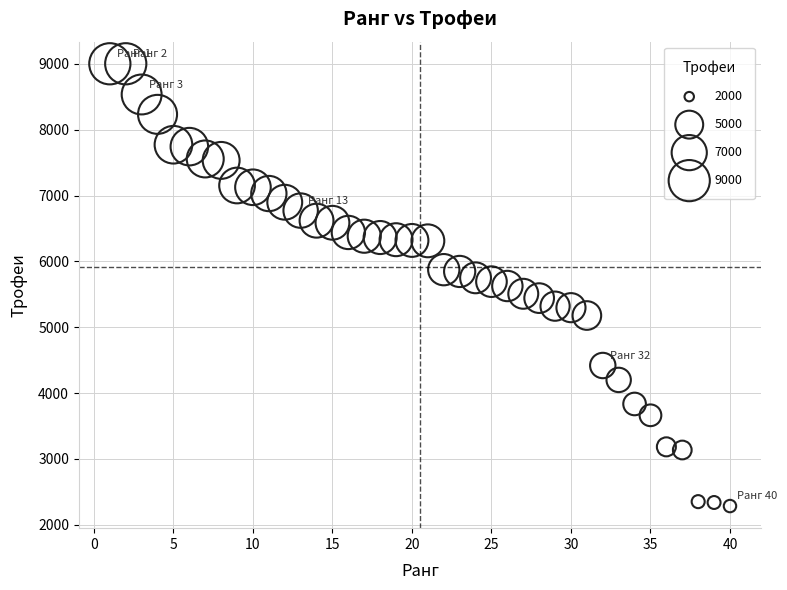

What is the range of Y values (max minus min)?

6715